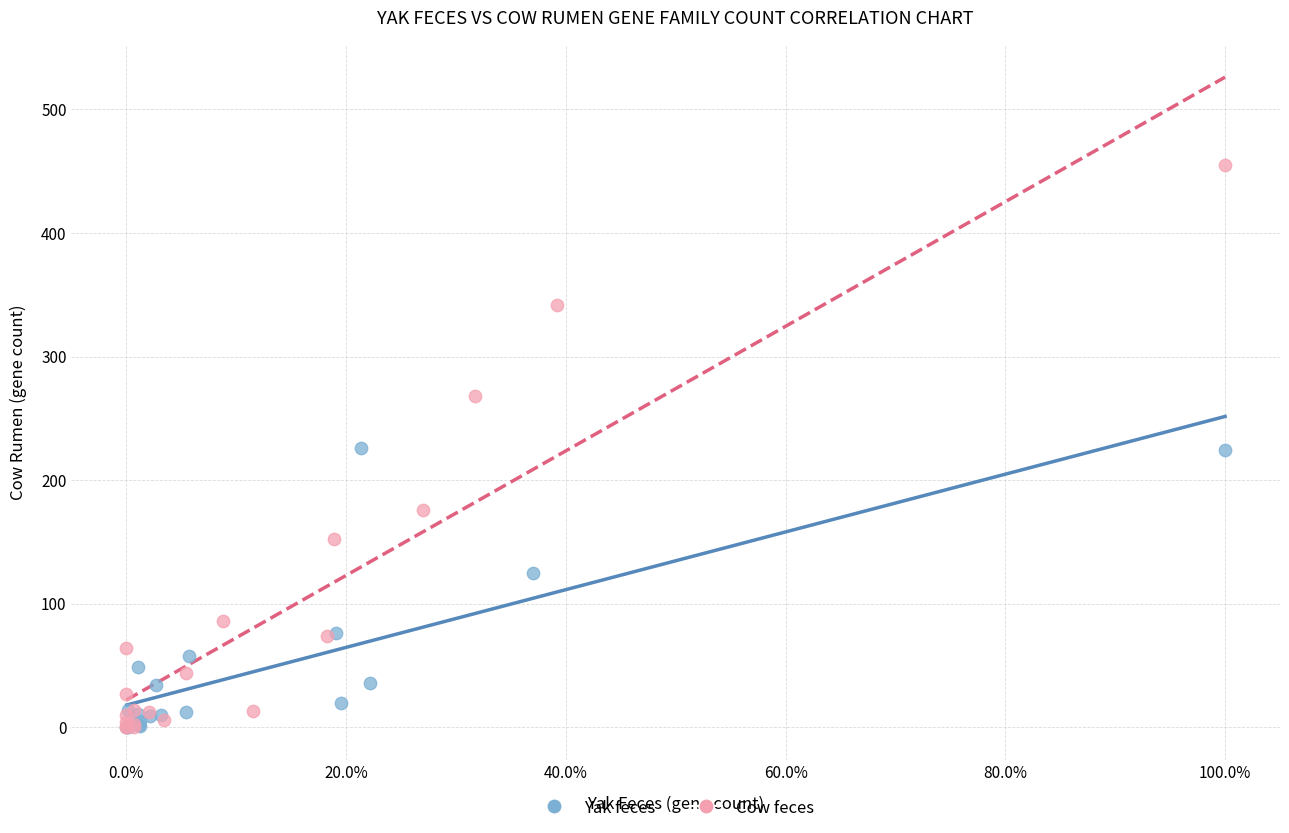

What are all the series names shown in the legend?

Yak feces, Cow feces